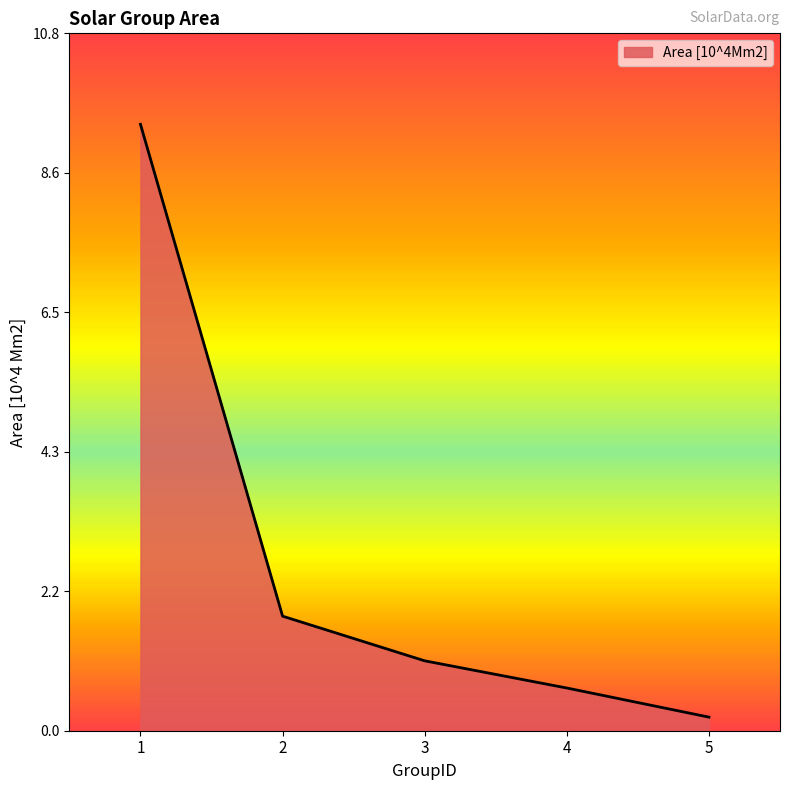

Reading right to left, transcribe all the data shown in this chart.

5=0.2	4=0.7	3=1.1	2=1.8	1=9.4